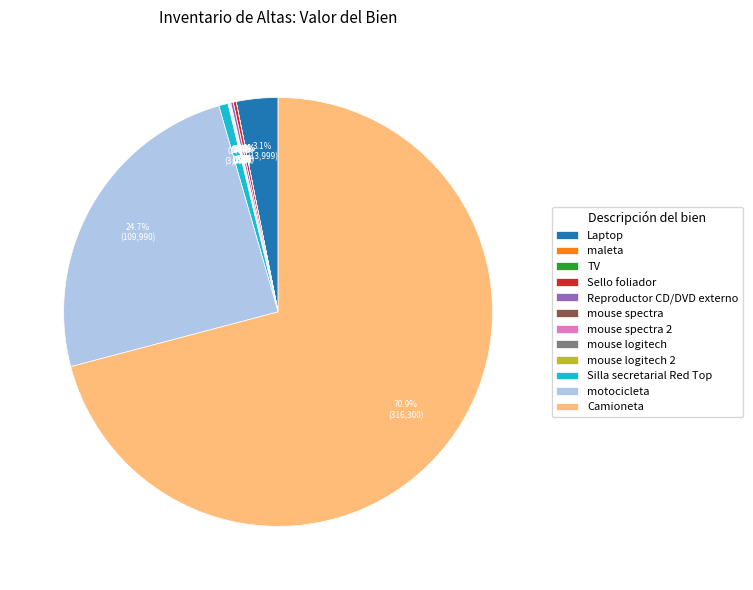

How much of the chart is everything except mouse spectra?

99.9%